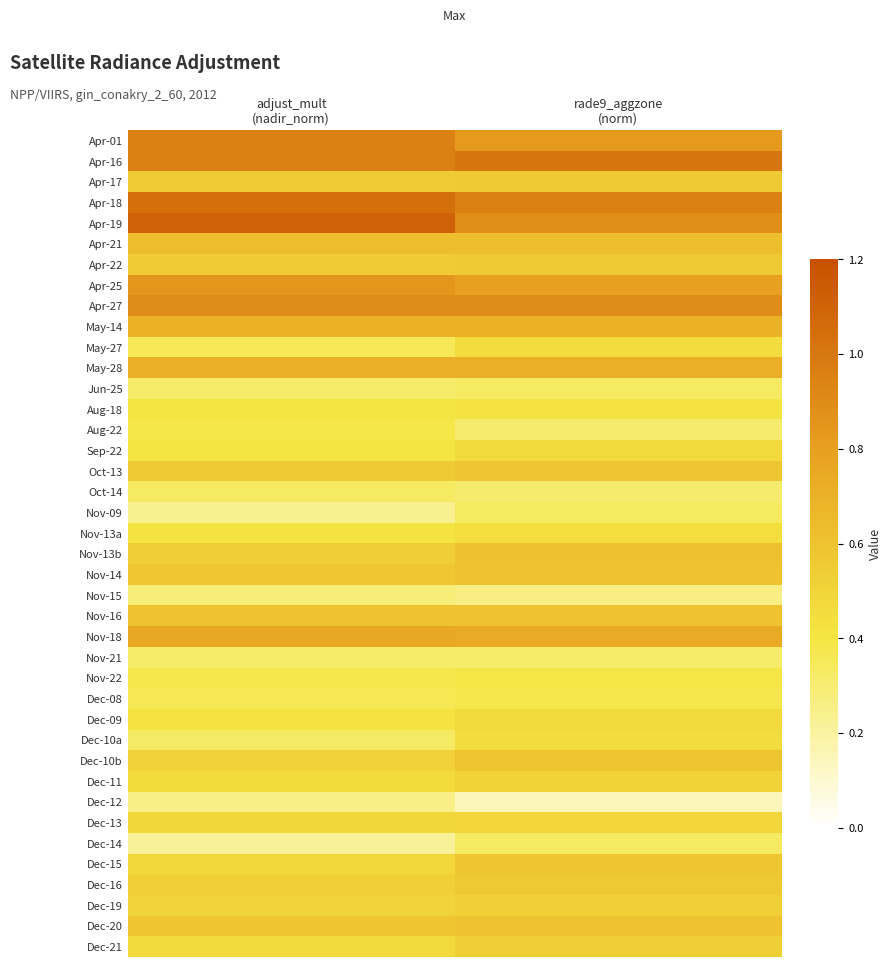

Between rade9_aggzone
(norm) and adjust_mult
(nadir_norm), which is larger?

adjust_mult
(nadir_norm)